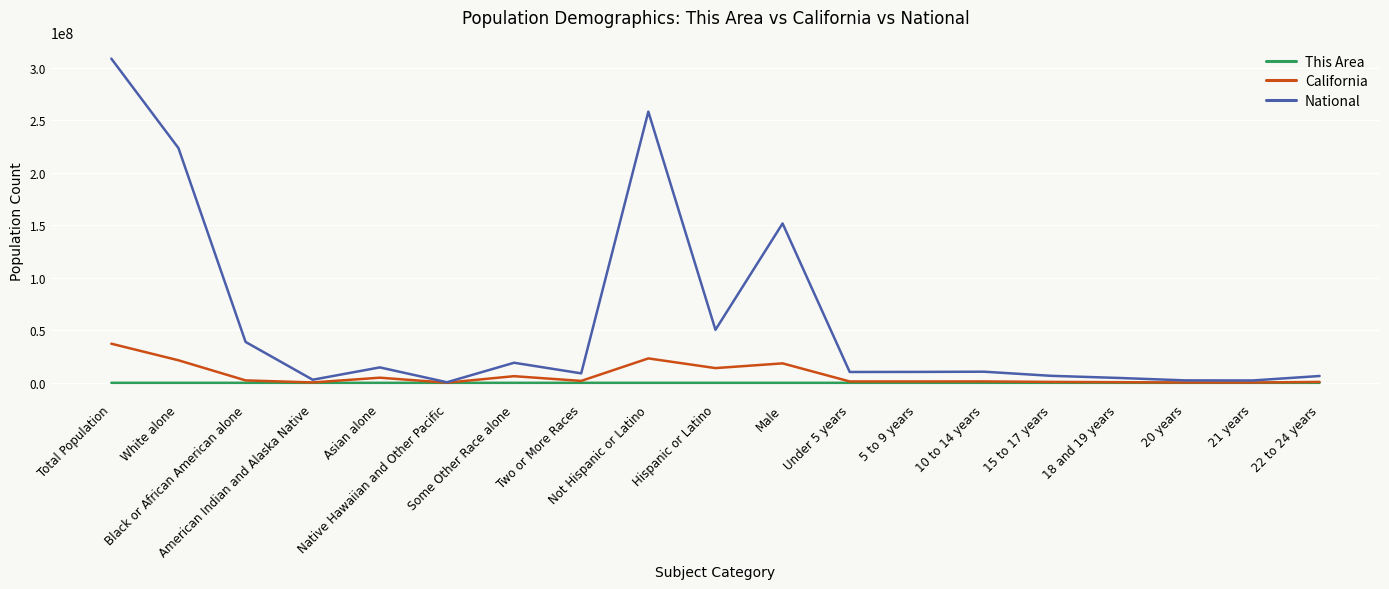

What are all the series names shown in the legend?

This Area, California, National